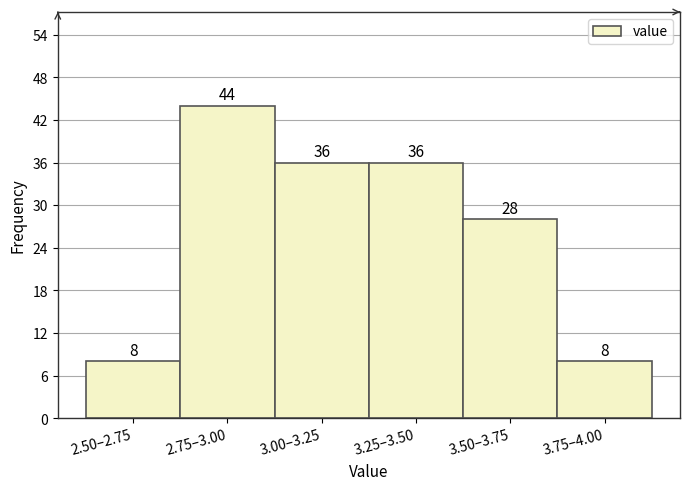

Reading right to left, what are all the values shown in this chart?

8	28	36	36	44	8